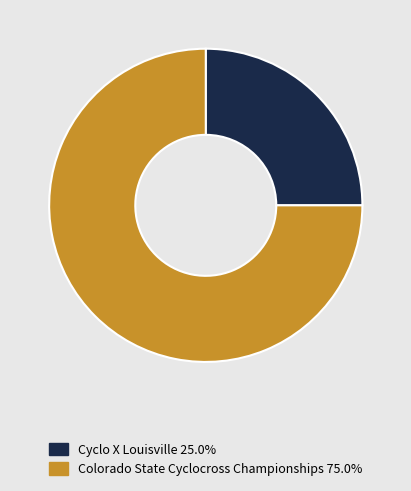

Which slice is the largest?

Colorado State Cyclocross Championships